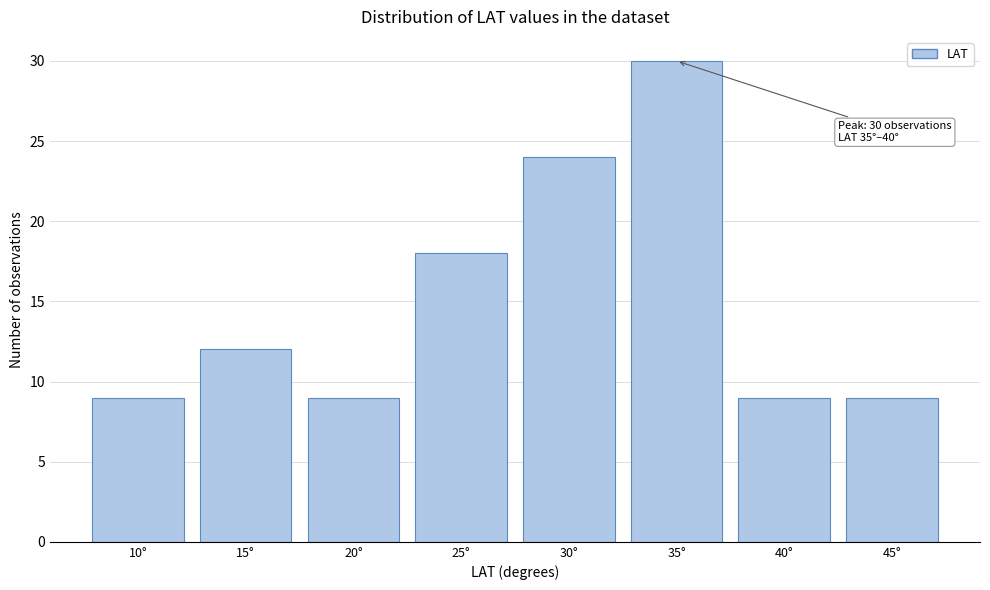

Reading left to right, what are all the values shown in this chart?

9	12	9	18	24	30	9	9